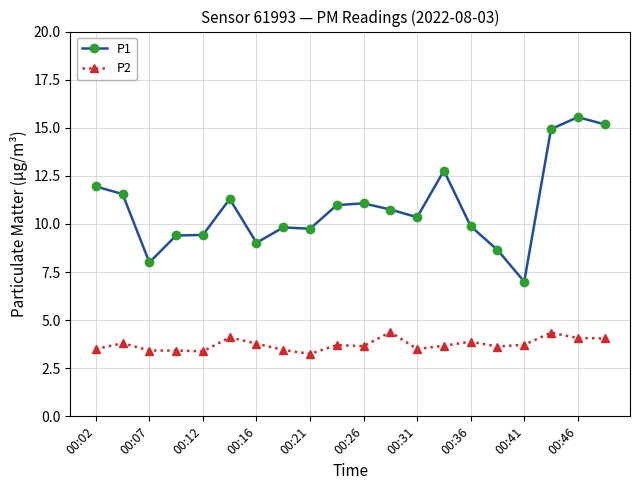

List the series in order of their overall mean, lowest first.

P2, P1